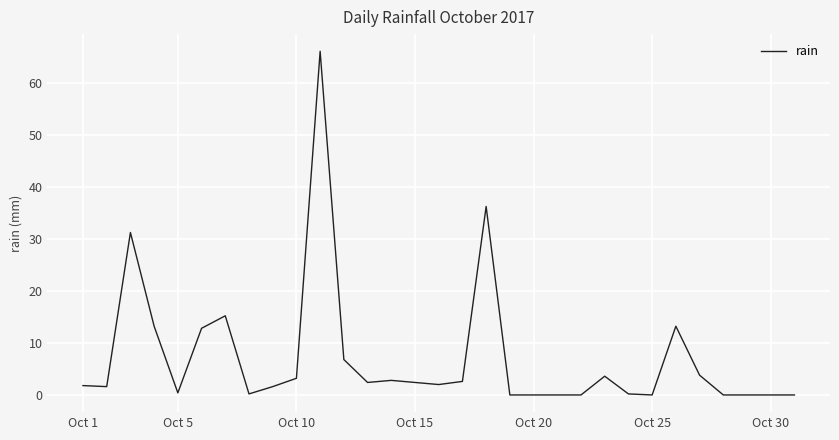

What is the maximum value shown in the chart?

66.0